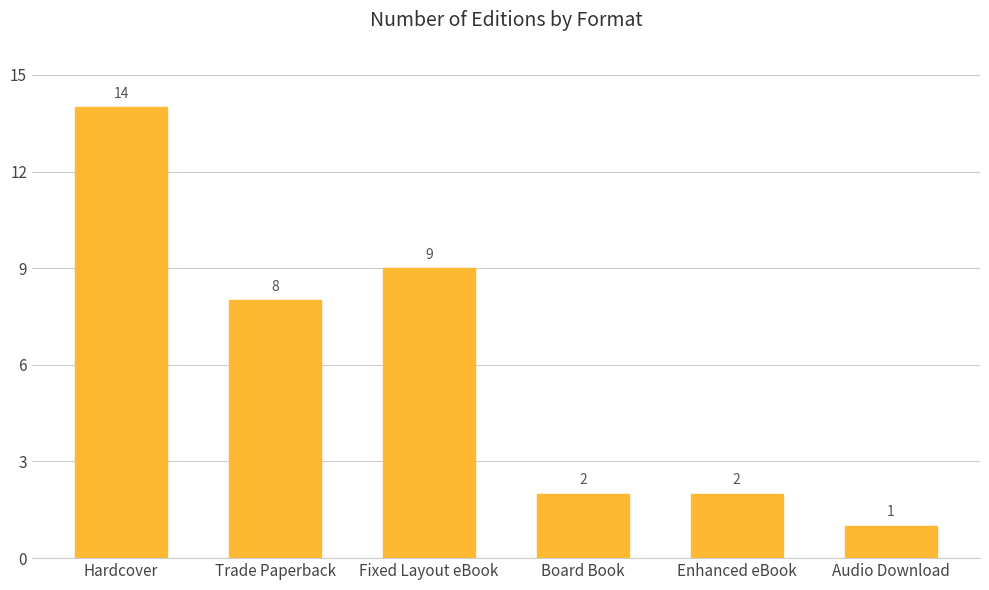

What is the minimum value shown in the chart?

1